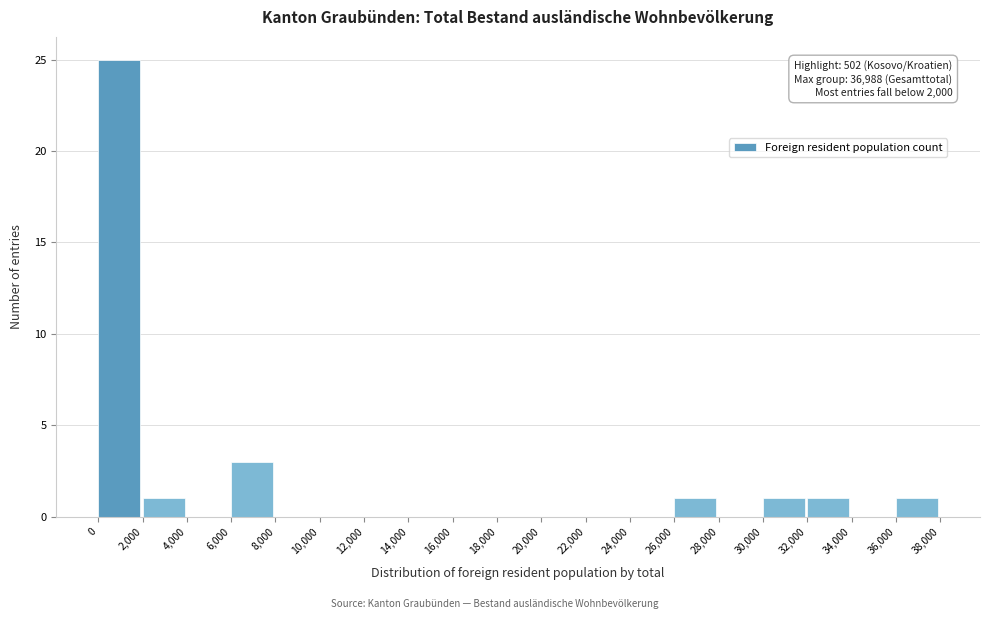

Which range on the x-axis has the tallest bar?

0 to 2,000